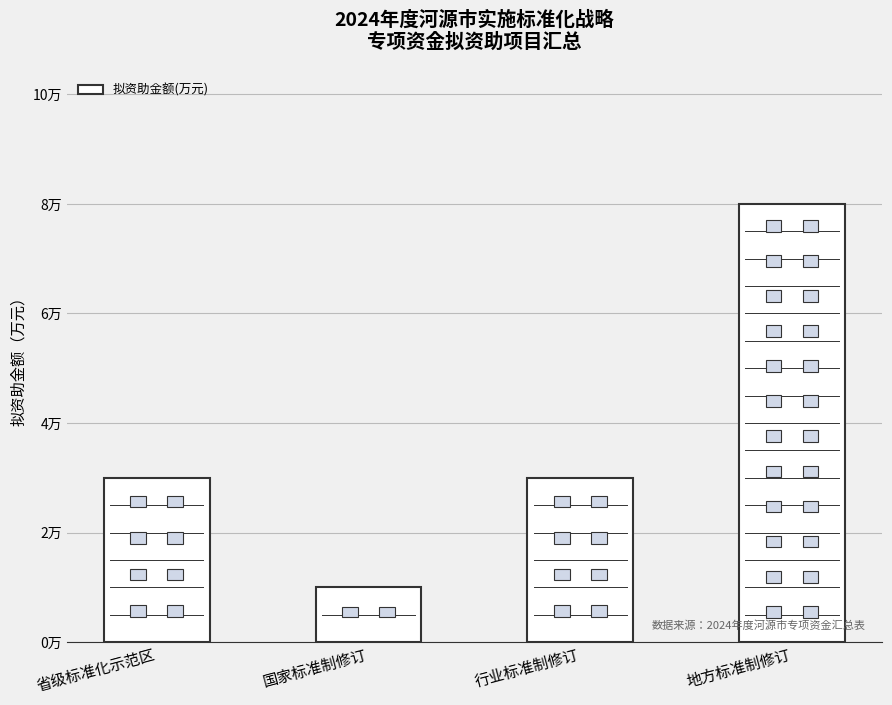

What is the label of the 3rd bar from the left?

行业标准制修订